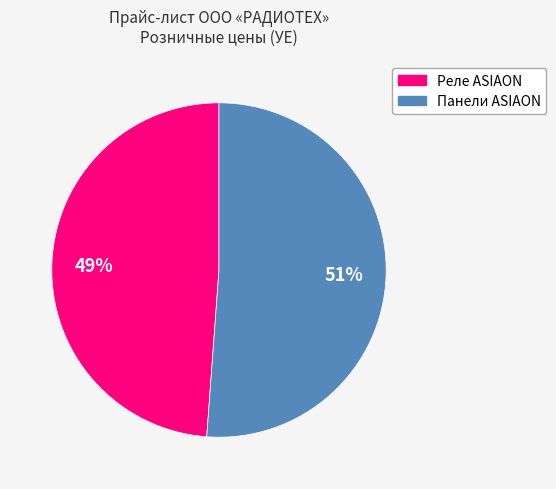

Count the number of slices in the pie.

2